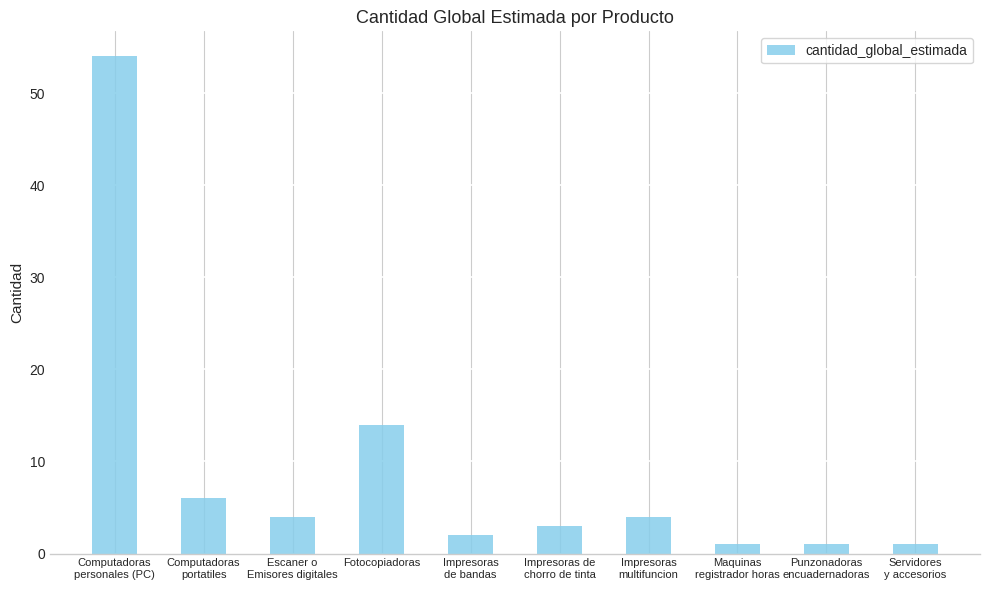

How many bars are there in total?

10